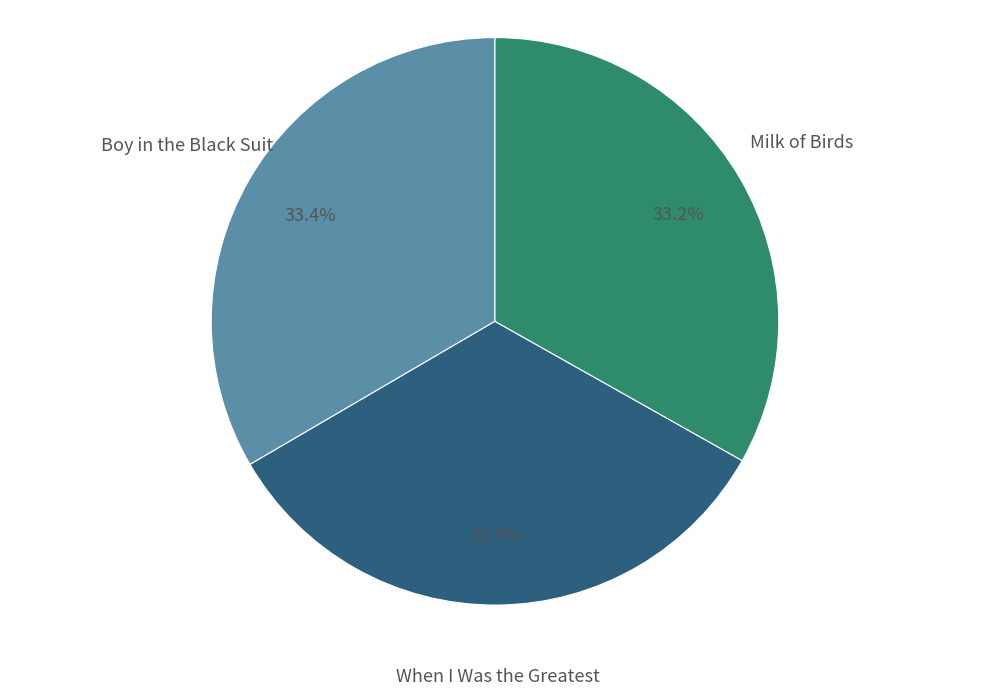

Does any single category account for the majority?

No